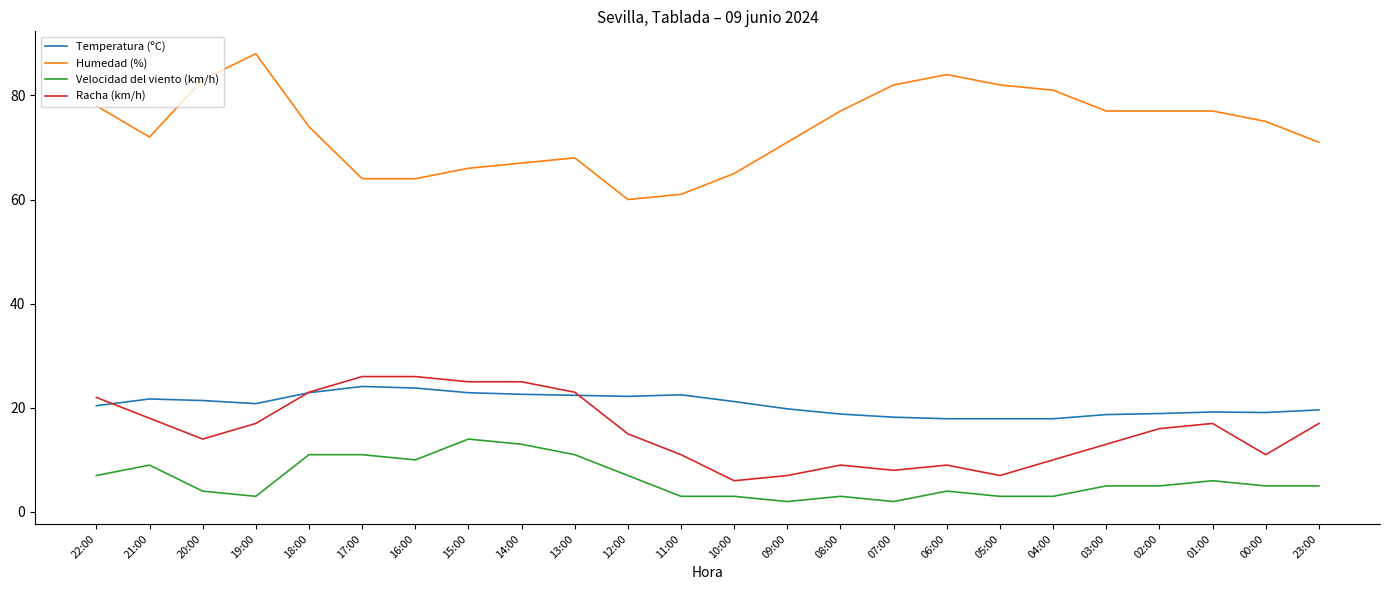

Is the value of Humedad (%) at 12:00 greater than the value of Velocidad del viento (km/h) at 19:00?

Yes